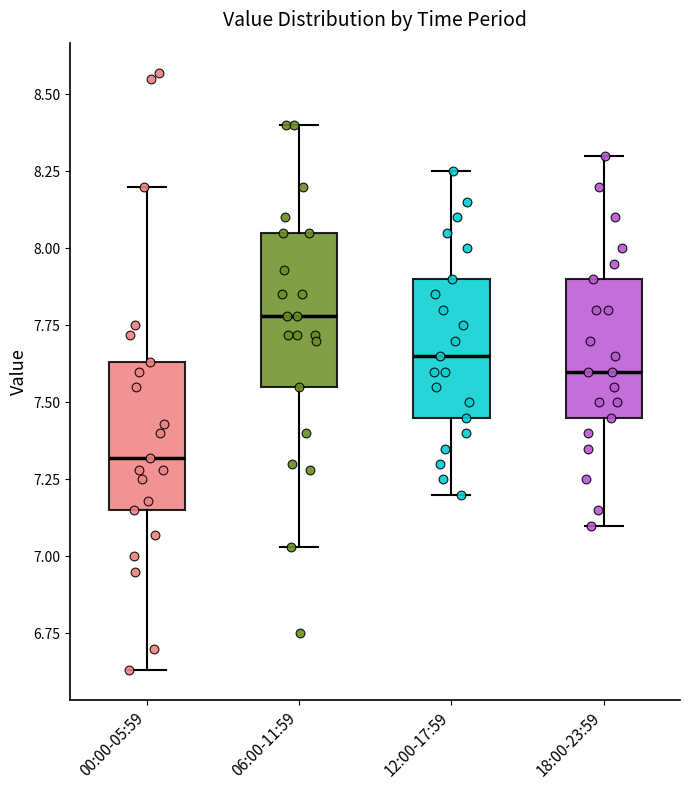

Reading left to right, transcribe this box plot: for each box, give where its median line is, the range the box spans, and where its two whiskers end, as read against the y-axis. The values are not printed on the chart, so give them approximately, as read against the axis.

00:00-05:59: median 7.30, box 7.15 to 7.65, whiskers 6.65 to 8.20
06:00-11:59: median 7.80, box 7.55 to 8.05, whiskers 7.05 to 8.40
12:00-17:59: median 7.65, box 7.45 to 7.90, whiskers 7.20 to 8.25
18:00-23:59: median 7.60, box 7.45 to 7.90, whiskers 7.10 to 8.30